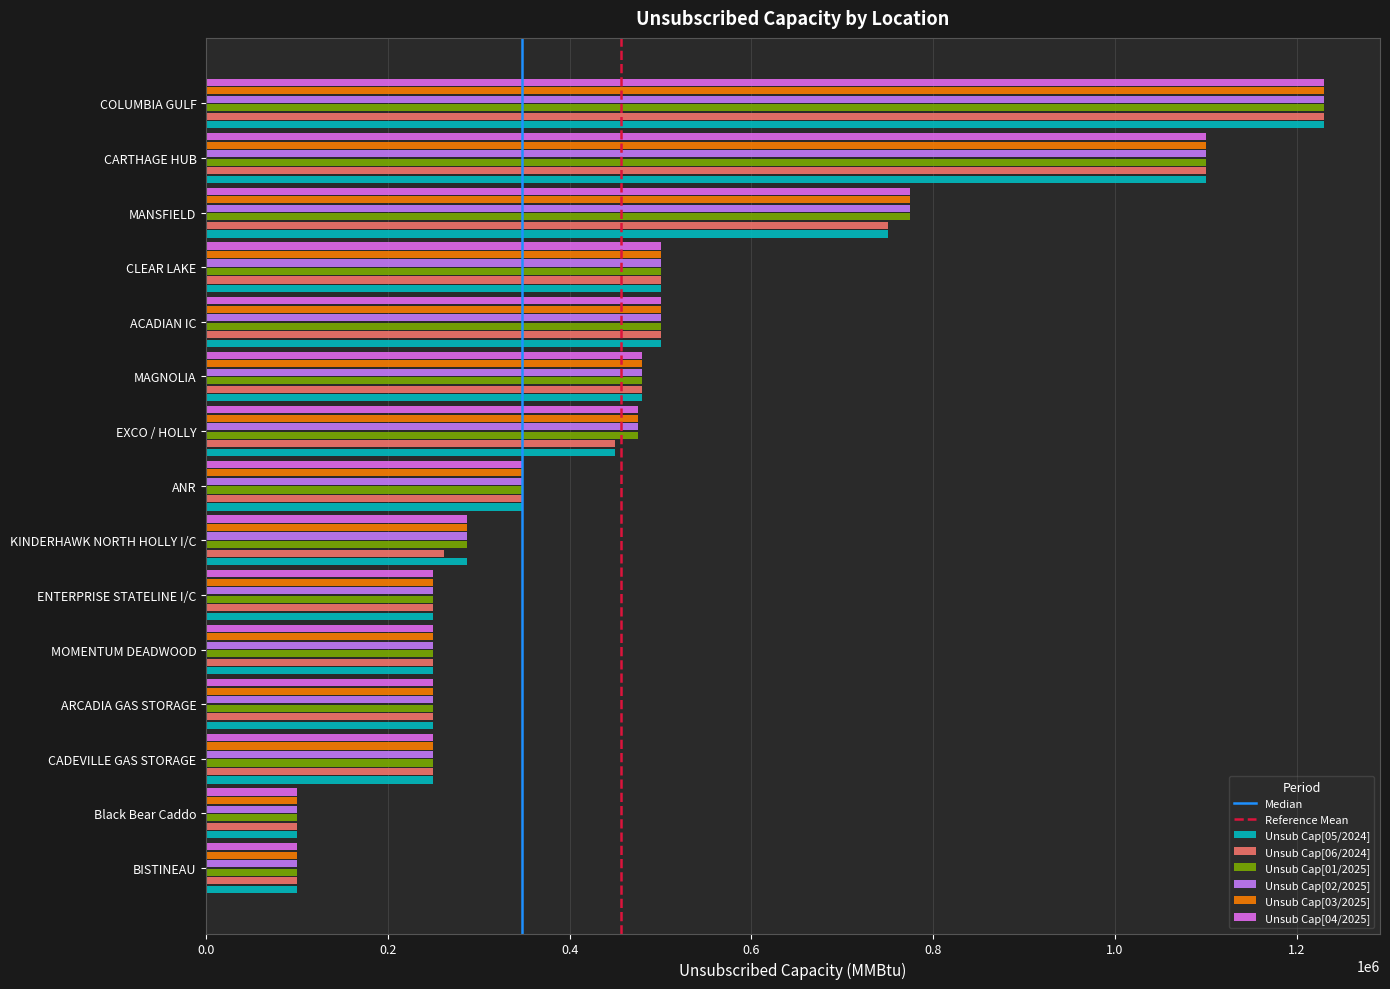

Reading left to right, what are all the values shown in this chart?

Unsub Cap[05/2024]: ACADIAN IC=500000	ANR=348000	ARCADIA GAS STORAGE=250000	BISTINEAU=100000	Black Bear Caddo=100000	CADEVILLE GAS STORAGE=250000	CARTHAGE HUB=1100000	CLEAR LAKE=500000	COLUMBIA GULF=1230200	ENTERPRISE STATELINE I/C=250000	EXCO / HOLLY=450000	KINDERHAWK NORTH HOLLY I/C=287049	MAGNOLIA=480000	MANSFIELD=750000	MOMENTUM DEADWOOD=250000
Unsub Cap[06/2024]: ACADIAN IC=500000	ANR=348000	ARCADIA GAS STORAGE=250000	BISTINEAU=100000	Black Bear Caddo=100000	CADEVILLE GAS STORAGE=250000	CARTHAGE HUB=1100000	CLEAR LAKE=500000	COLUMBIA GULF=1230200	ENTERPRISE STATELINE I/C=250000	EXCO / HOLLY=450000	KINDERHAWK NORTH HOLLY I/C=262049	MAGNOLIA=480000	MANSFIELD=750000	MOMENTUM DEADWOOD=250000
Unsub Cap[01/2025]: ACADIAN IC=500000	ANR=348000	ARCADIA GAS STORAGE=250000	BISTINEAU=100000	Black Bear Caddo=100000	CADEVILLE GAS STORAGE=250000	CARTHAGE HUB=1100000	CLEAR LAKE=500000	COLUMBIA GULF=1230200	ENTERPRISE STATELINE I/C=250000	EXCO / HOLLY=475000	KINDERHAWK NORTH HOLLY I/C=287049	MAGNOLIA=480000	MANSFIELD=775000	MOMENTUM DEADWOOD=250000
Unsub Cap[02/2025]: ACADIAN IC=500000	ANR=348000	ARCADIA GAS STORAGE=250000	BISTINEAU=100000	Black Bear Caddo=100000	CADEVILLE GAS STORAGE=250000	CARTHAGE HUB=1100000	CLEAR LAKE=500000	COLUMBIA GULF=1230200	ENTERPRISE STATELINE I/C=250000	EXCO / HOLLY=475000	KINDERHAWK NORTH HOLLY I/C=287049	MAGNOLIA=480000	MANSFIELD=775000	MOMENTUM DEADWOOD=250000
Unsub Cap[03/2025]: ACADIAN IC=500000	ANR=348000	ARCADIA GAS STORAGE=250000	BISTINEAU=100000	Black Bear Caddo=100000	CADEVILLE GAS STORAGE=250000	CARTHAGE HUB=1100000	CLEAR LAKE=500000	COLUMBIA GULF=1230200	ENTERPRISE STATELINE I/C=250000	EXCO / HOLLY=475000	KINDERHAWK NORTH HOLLY I/C=287049	MAGNOLIA=480000	MANSFIELD=775000	MOMENTUM DEADWOOD=250000
Unsub Cap[04/2025]: ACADIAN IC=500000	ANR=348000	ARCADIA GAS STORAGE=250000	BISTINEAU=100000	Black Bear Caddo=100000	CADEVILLE GAS STORAGE=250000	CARTHAGE HUB=1100000	CLEAR LAKE=500000	COLUMBIA GULF=1230200	ENTERPRISE STATELINE I/C=250000	EXCO / HOLLY=475000	KINDERHAWK NORTH HOLLY I/C=287049	MAGNOLIA=480000	MANSFIELD=775000	MOMENTUM DEADWOOD=250000